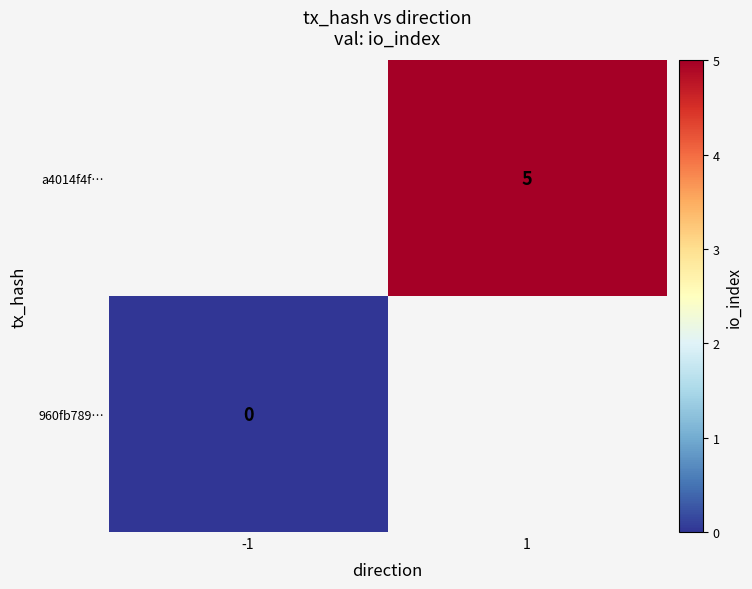

At which category does the chart reach its minimum across all series?

-1